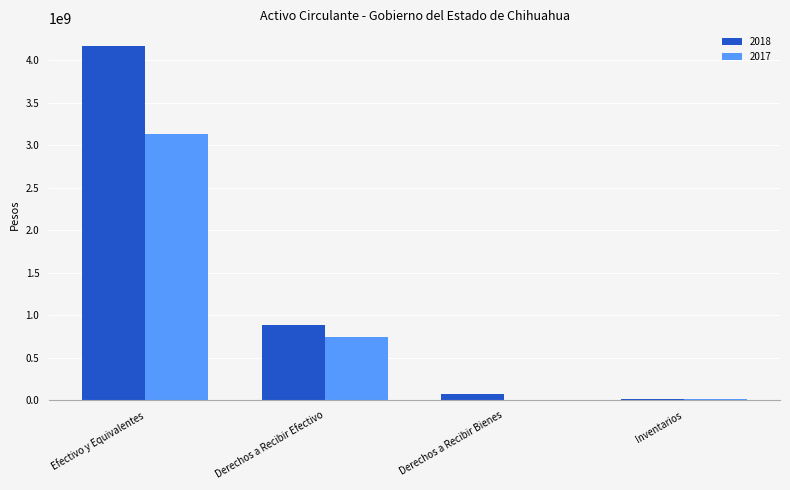

Where does the 2018 series first go above 889302143?

Efectivo y Equivalentes